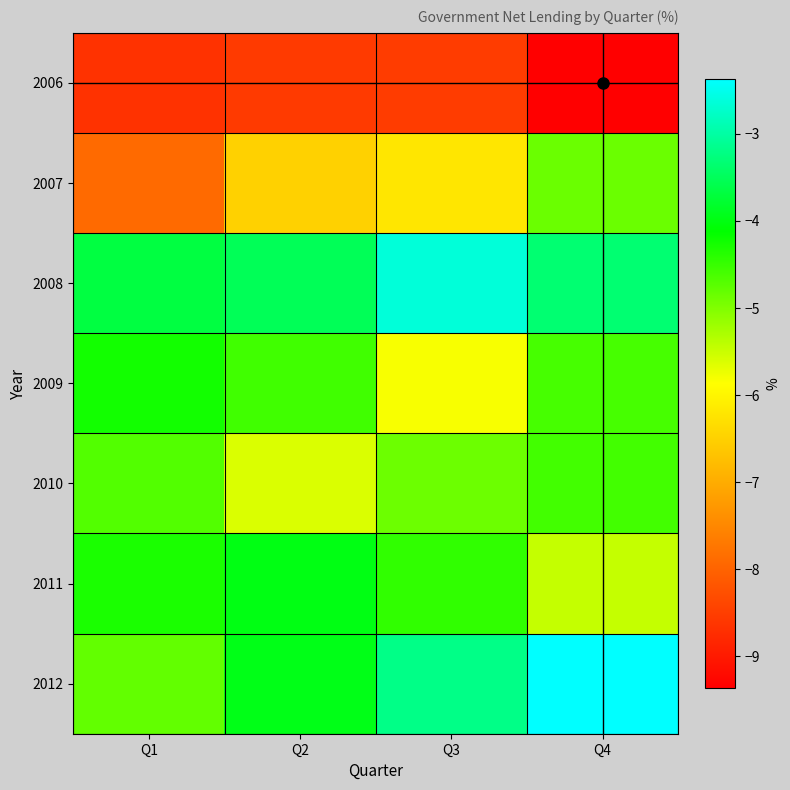

Rank the series at Q3 from lowest to highest value.

2006, 2007, 2009, 2010, 2011, 2012, 2008